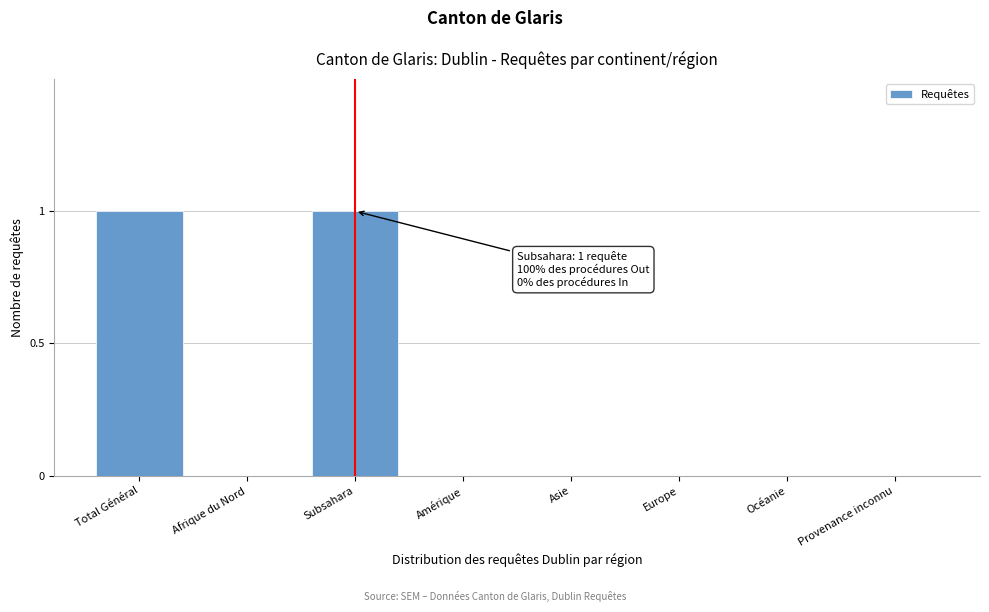

Reading right to left, extract all data points from this chart.

Provenance inconnu=0	Océanie=0	Europe=0	Asie=0	Amérique=0	Subsahara=1	Afrique du Nord=0	Total Général=1